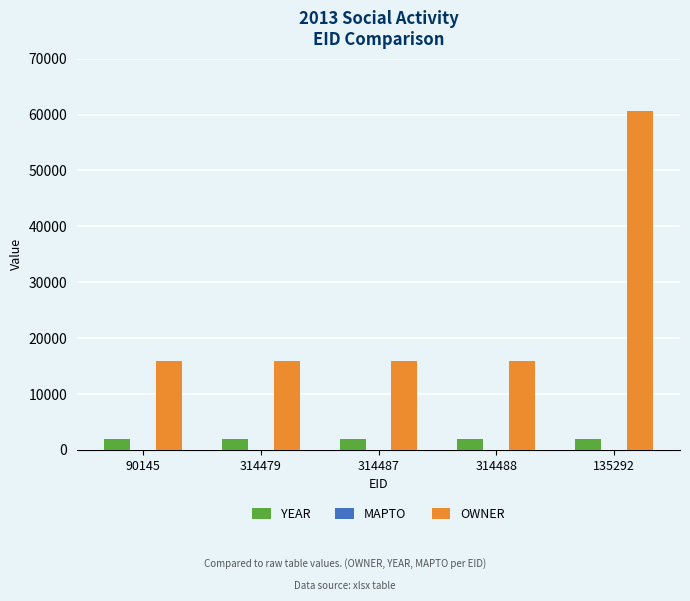

Reading left to right, extract all data points from this chart.

YEAR: 2013	2013	2013	2013	2013
OWNER: 15881	15881	15881	15881	60604